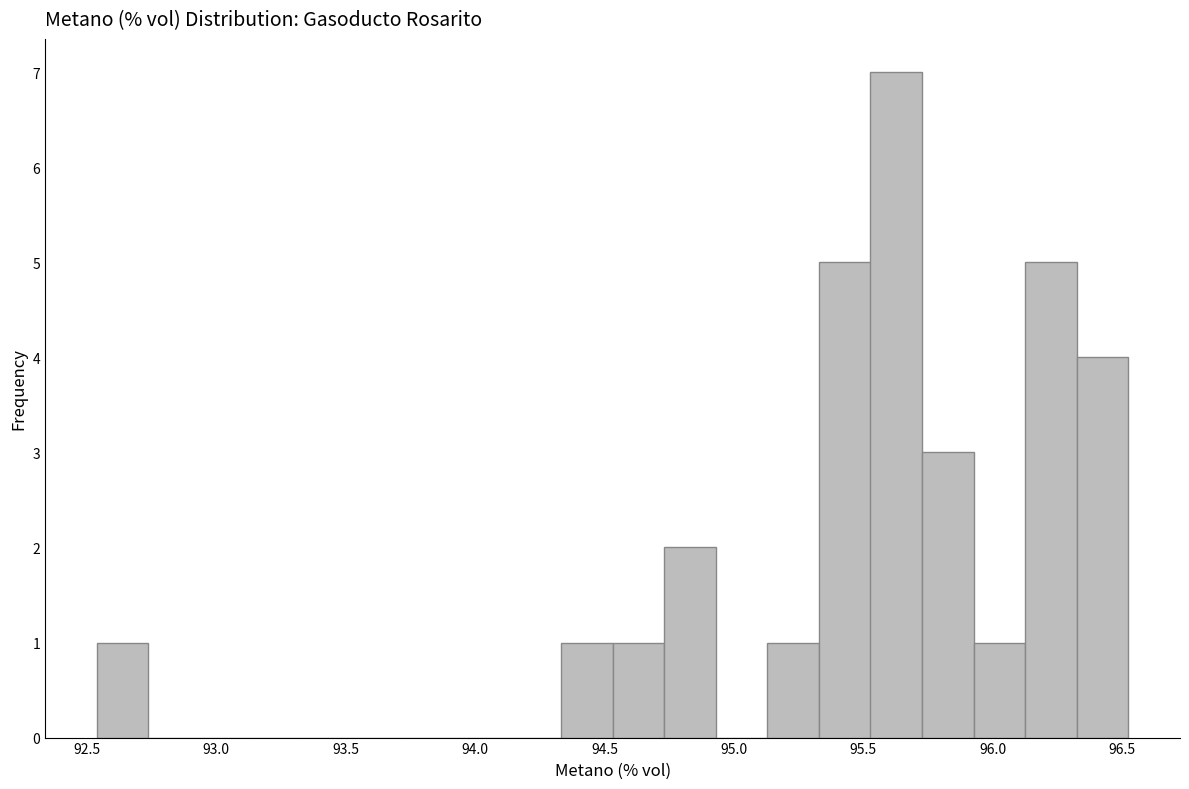

Around what value on the x-axis is the tallest bar? Give the approximate position of its centre, as read against the axis.

95.65